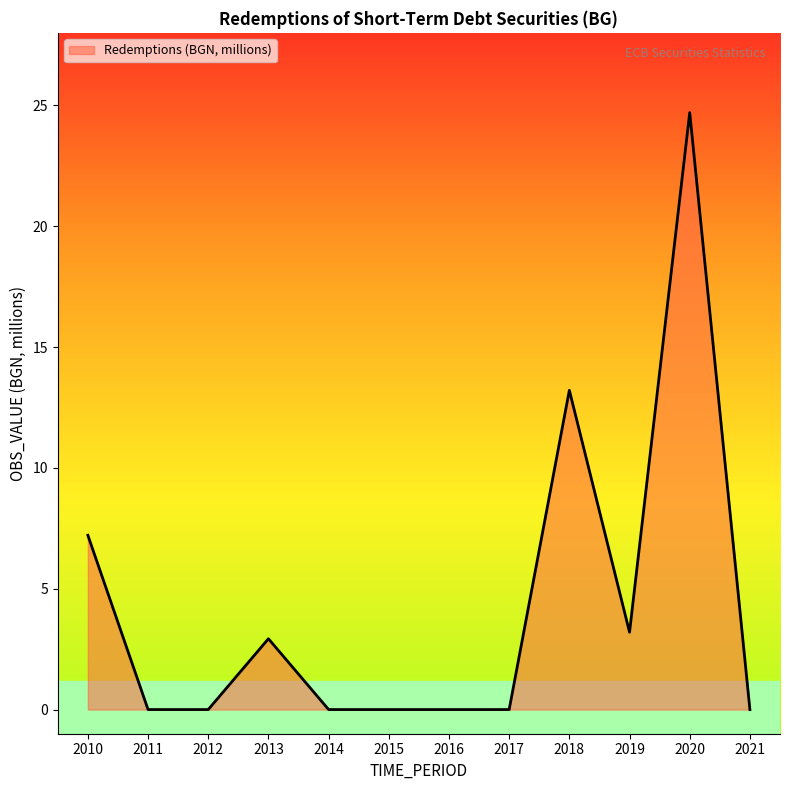

The chart shows a value of -12.5 at 2015. True or false?

False